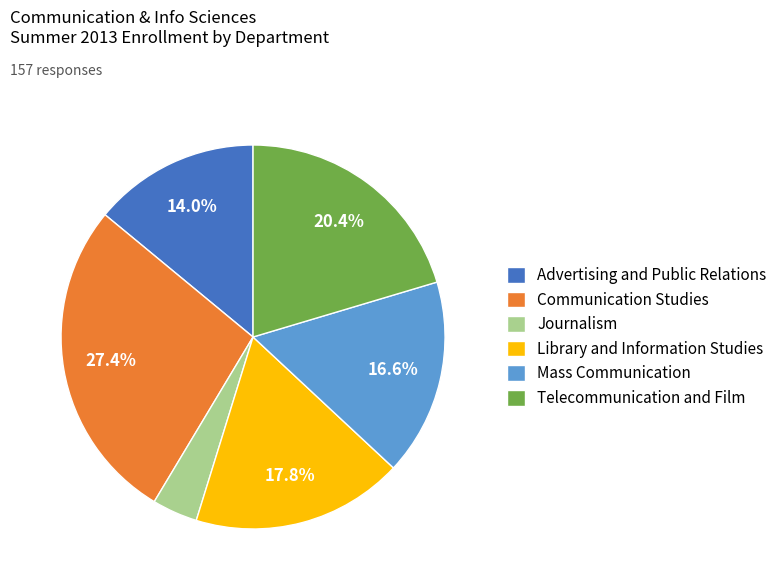

Is there any slice that represents more than half of the pie?

No